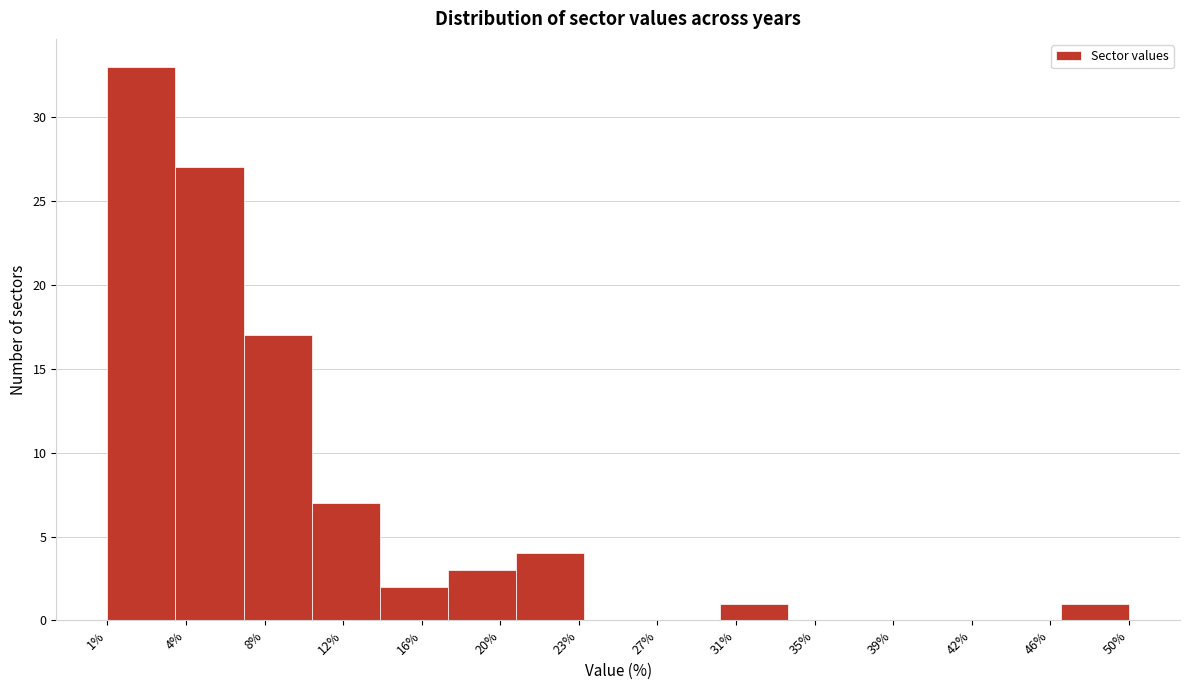

What is the height of the bar covering 47.0 to 50.0 on the x-axis? Neither the bar edges nor the heights are printed on the chart, so give them approximately, as read against the axes.

1